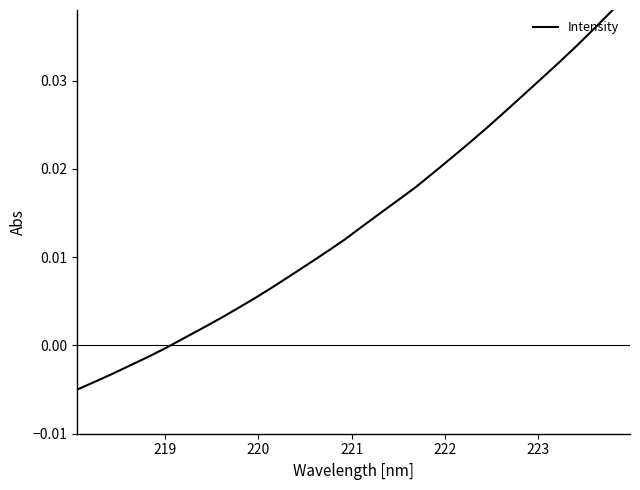

What is the label of the 31st point from the right?

219